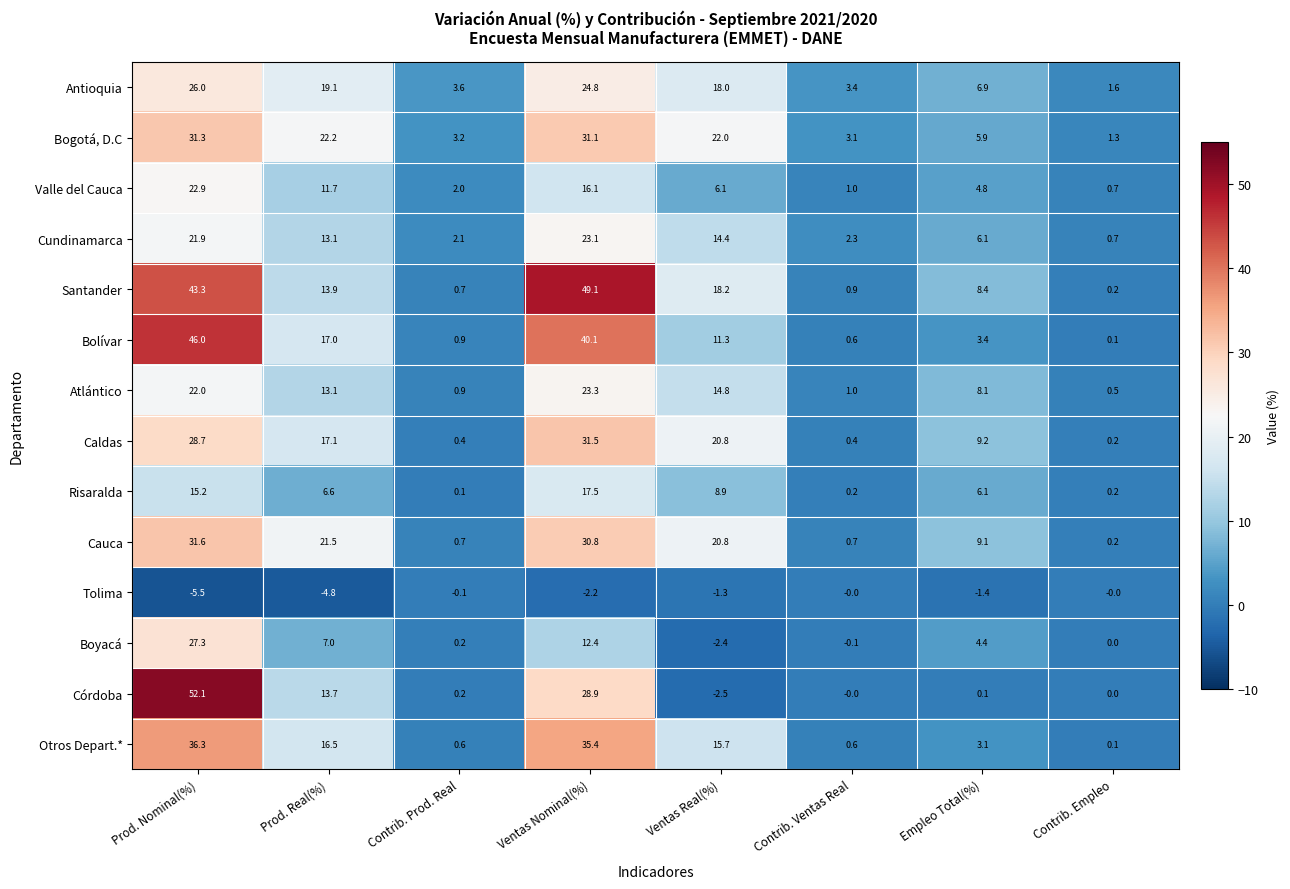

At which label is Cundinamarca closest to 11?

Prod. Real(%)